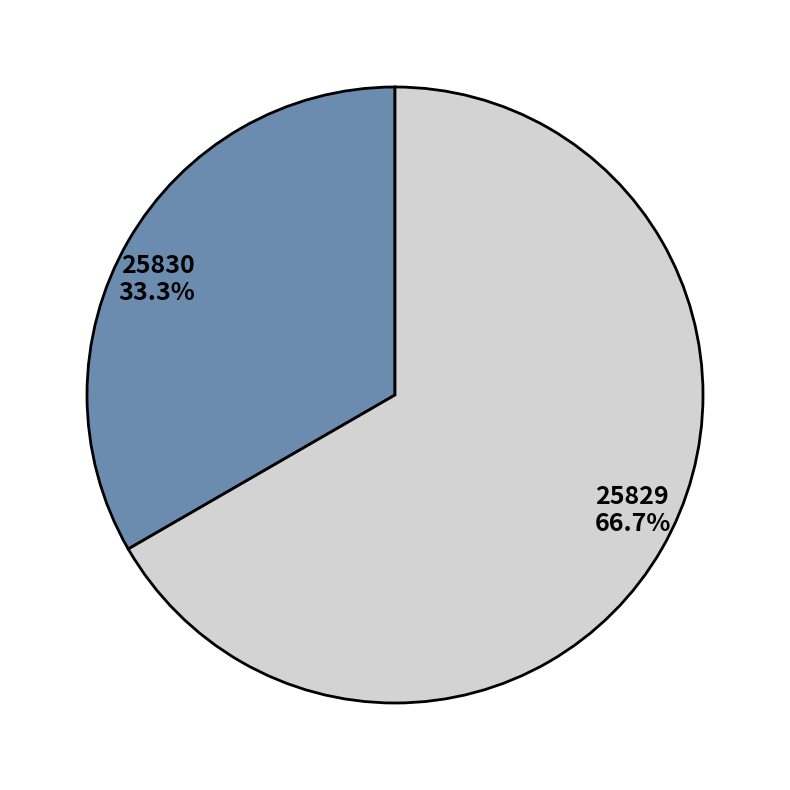

What is the largest slice in the pie chart?

25829